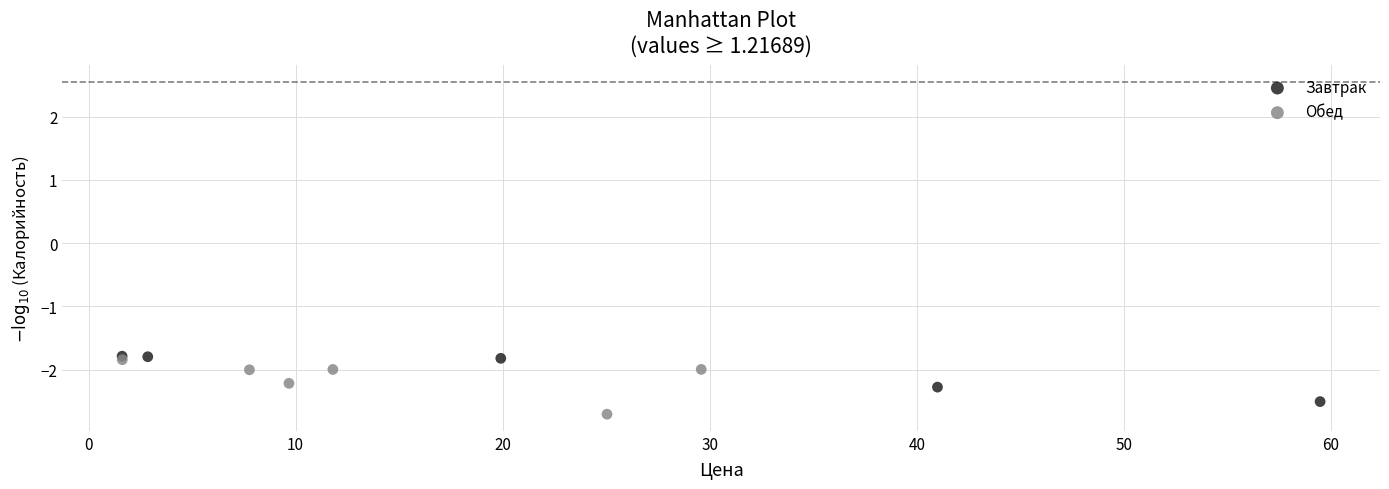

What are all the series names shown in the legend?

Завтрак, Обед